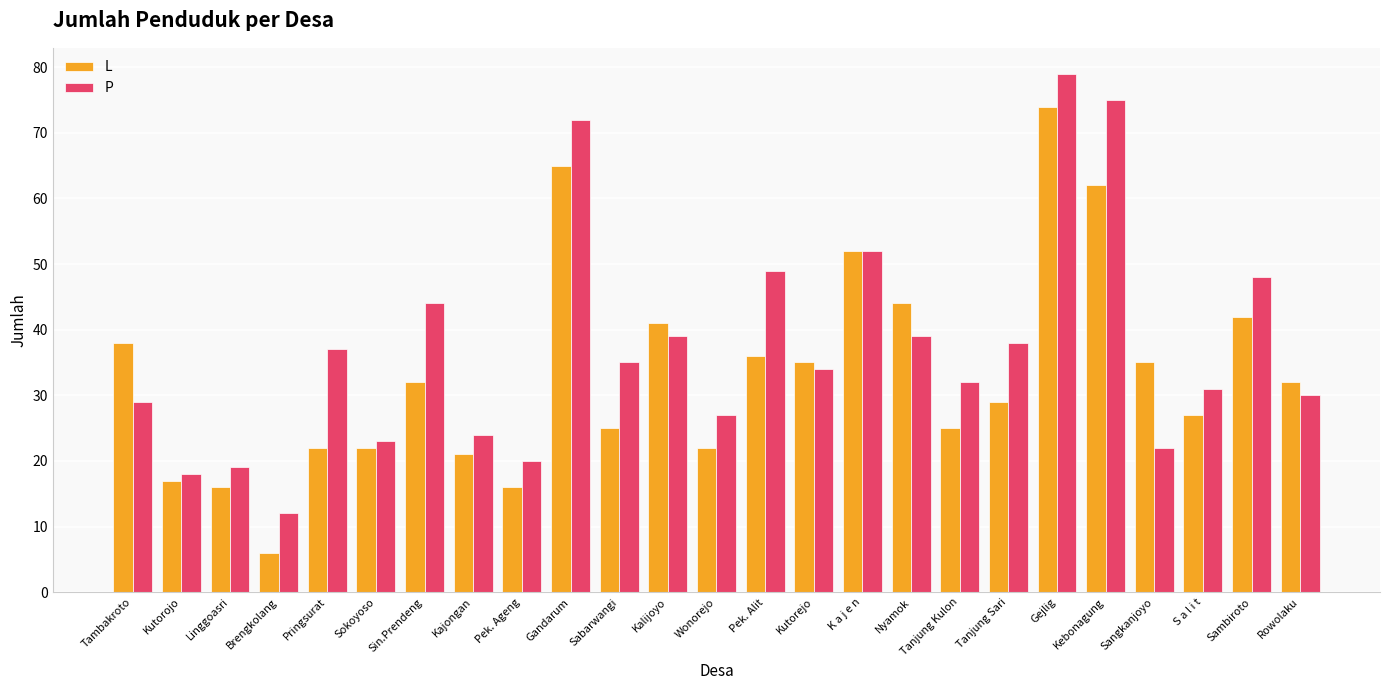

What is the label of the 13th bar from the left?

Wonorejo